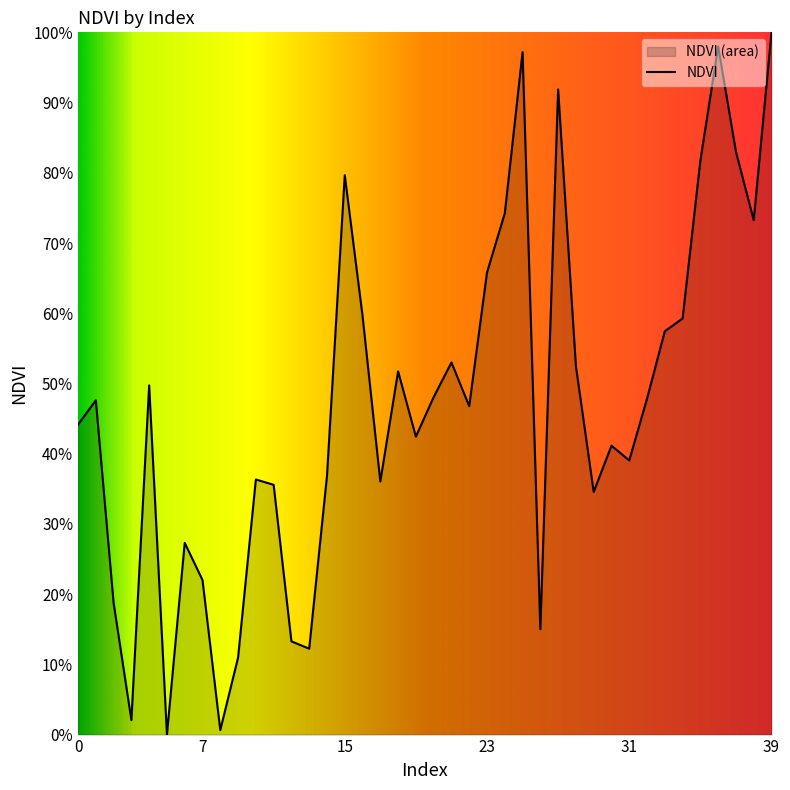

What is the value of the 3rd point from the left?

0.2